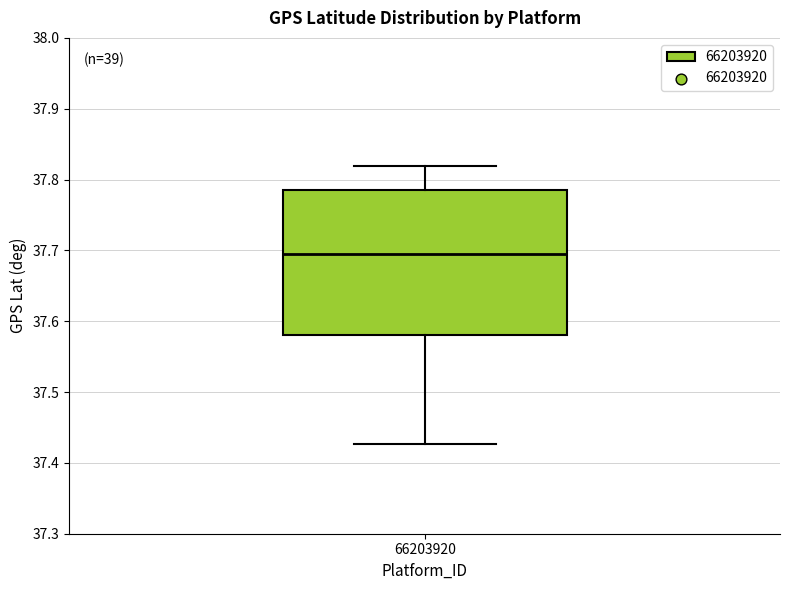

Read this box plot against the y-axis: the position of the median line, the range covered by the box, and the ends of both whiskers. The values are not printed on the chart, so give them approximately, as read against the axis.

median 37.70, box 37.58 to 37.79, whiskers 37.43 to 37.82